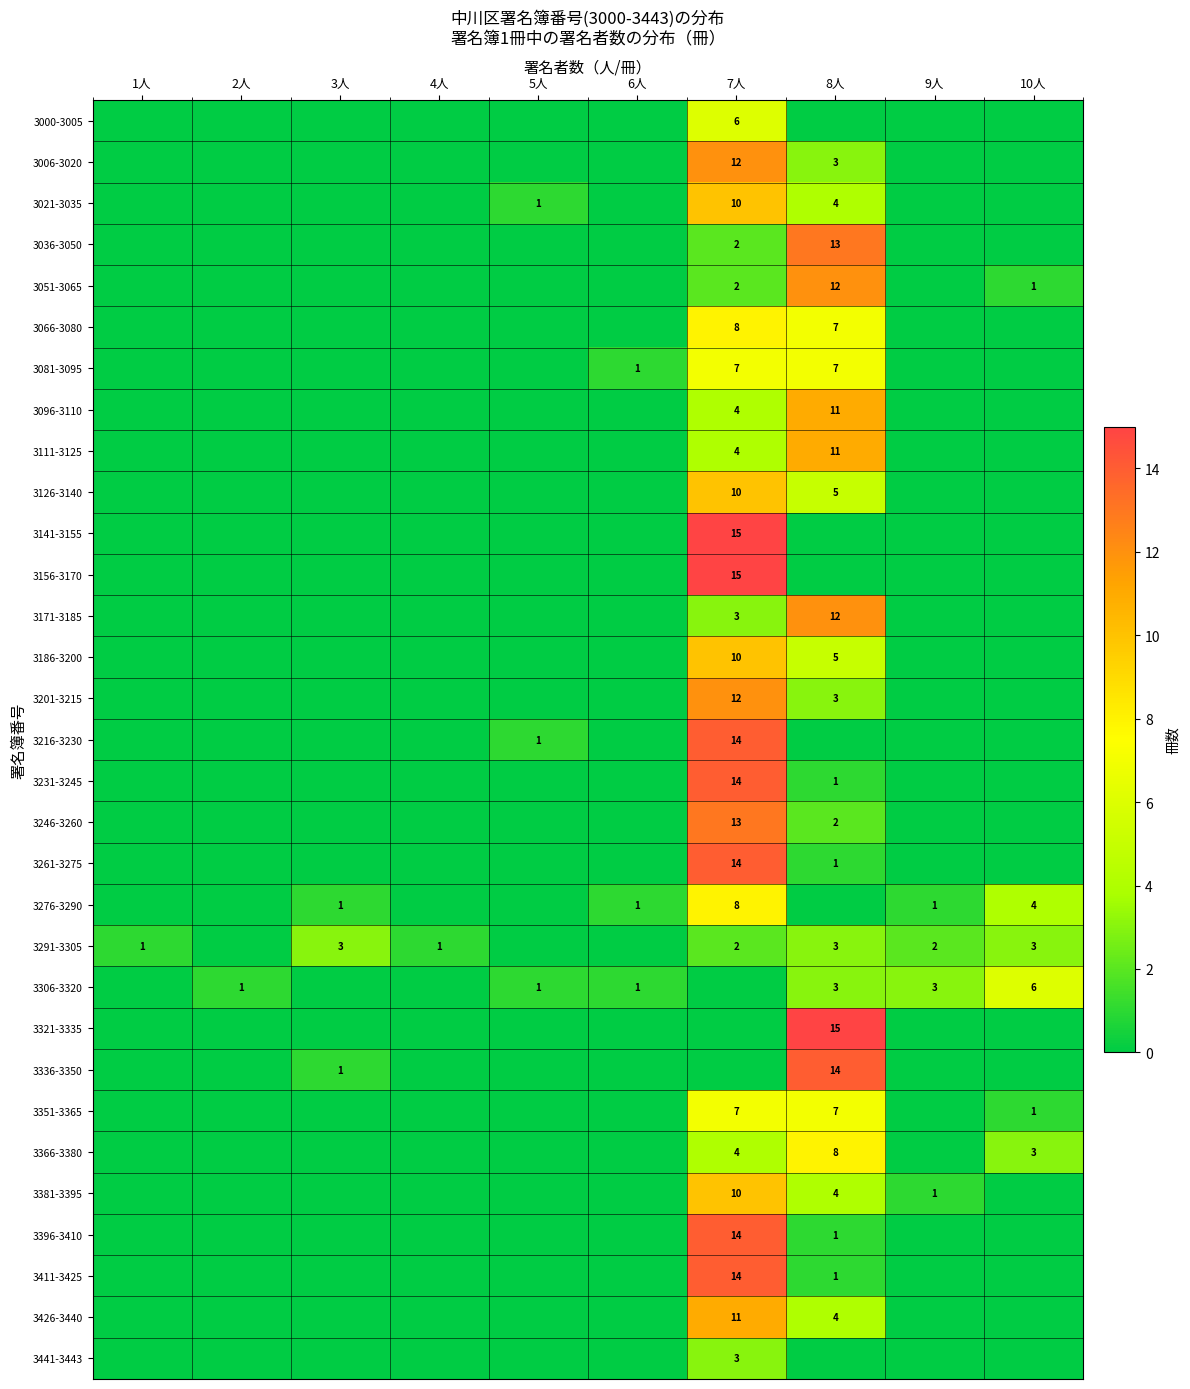

At how many categories does at least one series exceed 6?

2